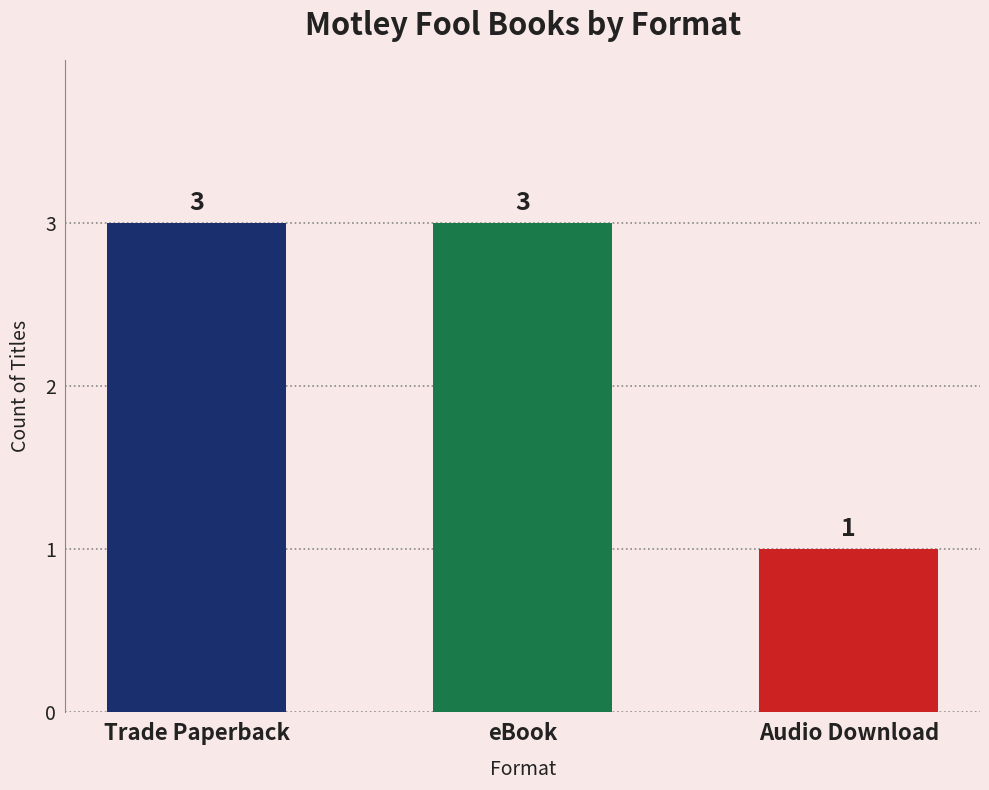

Count the values in the range 1 to 3.

3